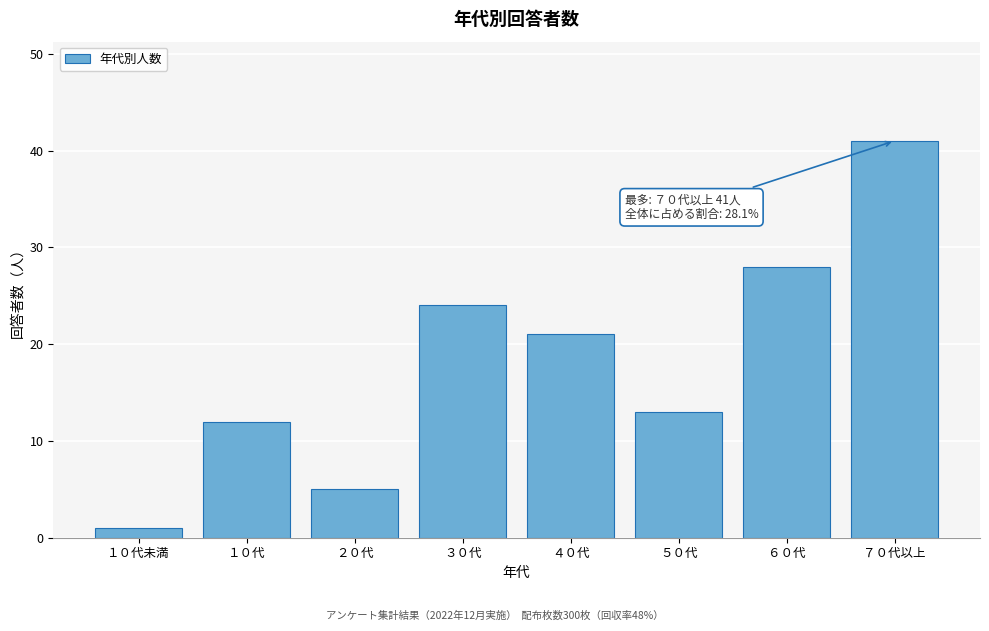

Reading left to right, what are all the values shown in this chart?

1	12	5	24	21	13	28	41